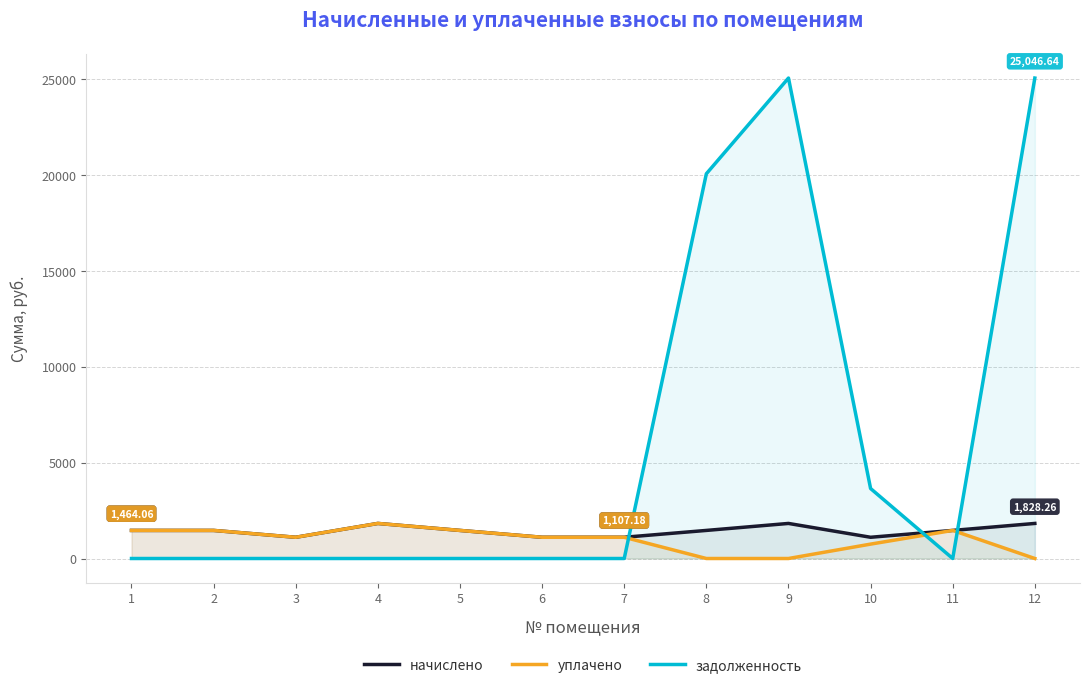

True or false: начислено and уплачено intersect in this chart.

False